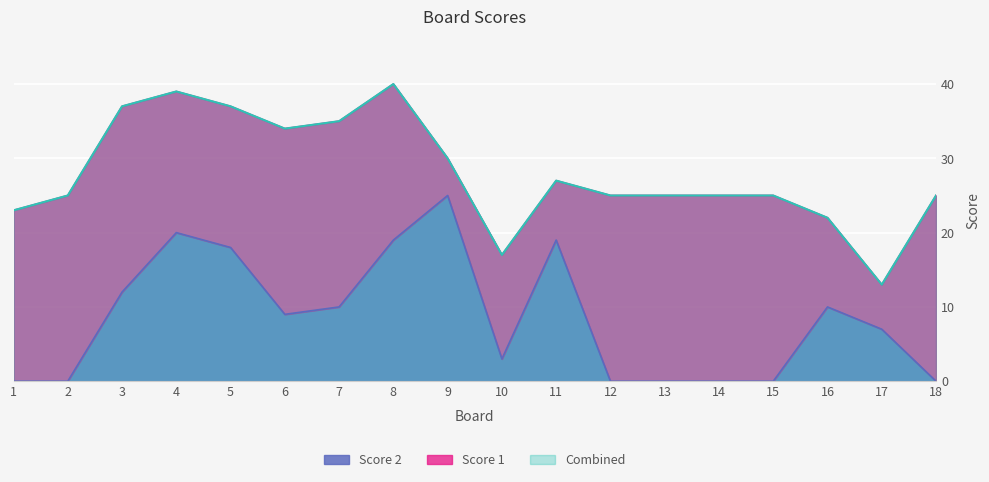

What is the difference between the second highest and minimum values?

20